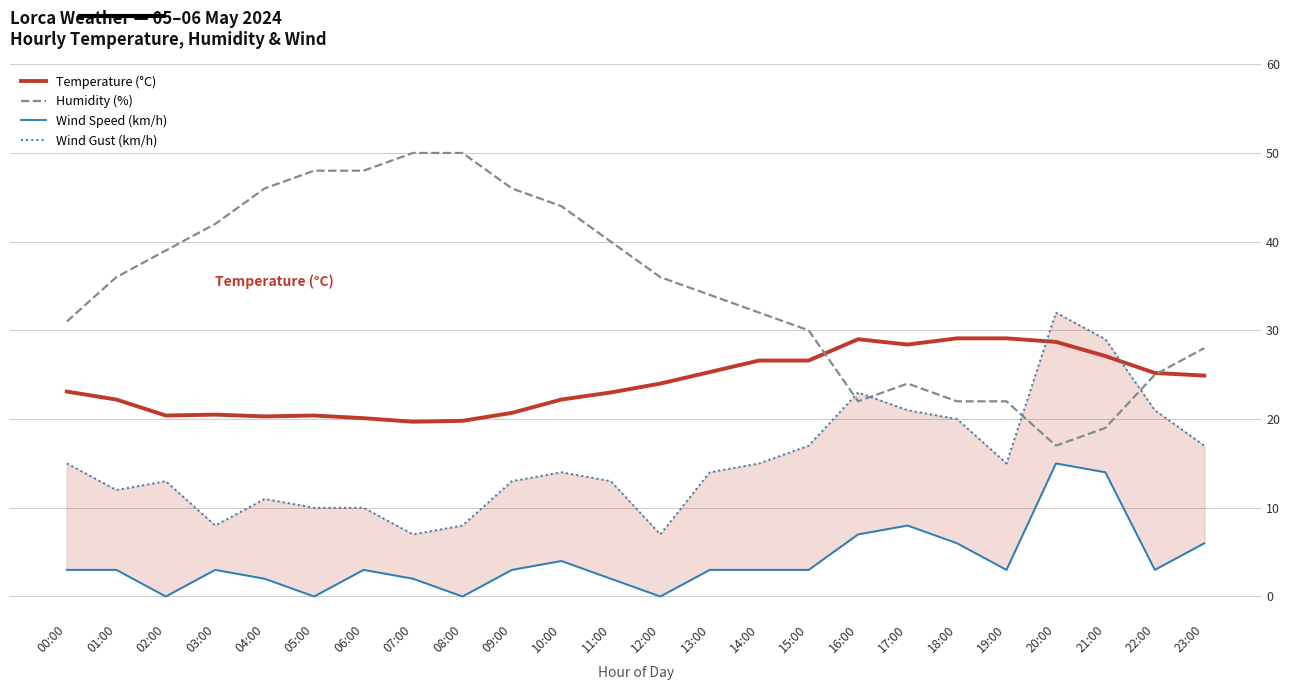

Between 12:00 and 14:00, which series saw the biggest shift?

Wind Gust (km/h)